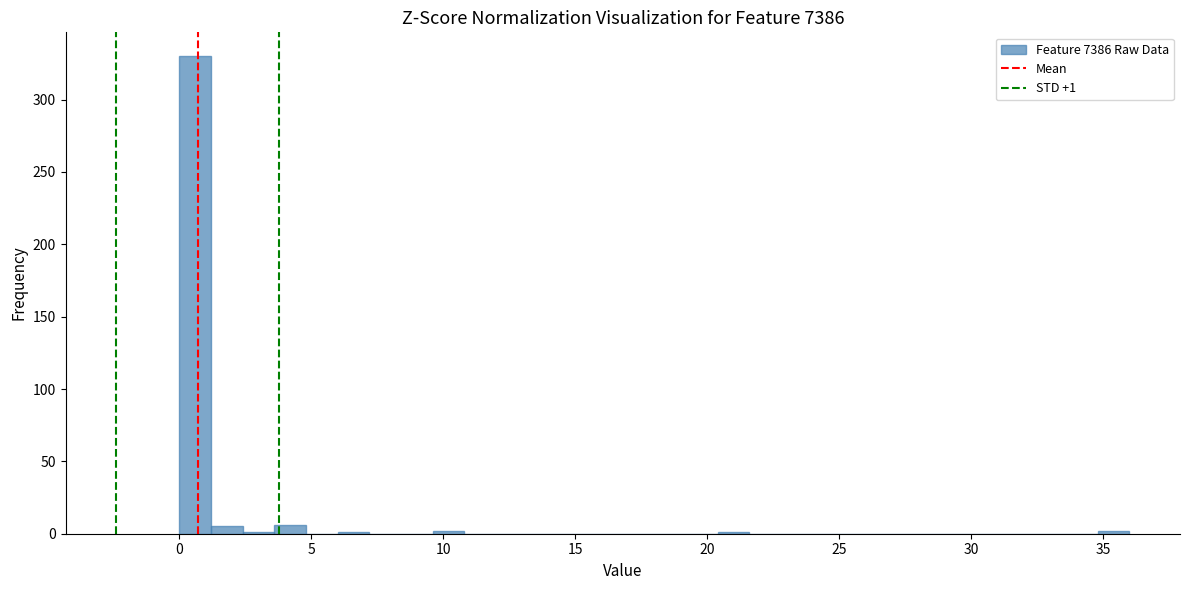

Around what value on the x-axis is the tallest bar? Give the approximate position of its centre, as read against the axis.

0.5